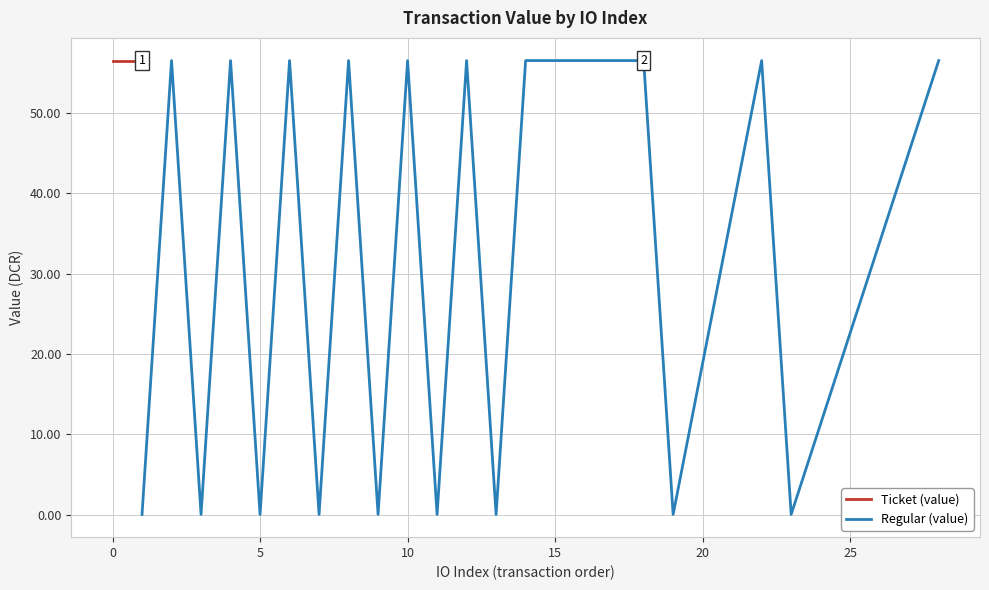

True or false: Regular (value) has a value of 16.2 at 10.

False